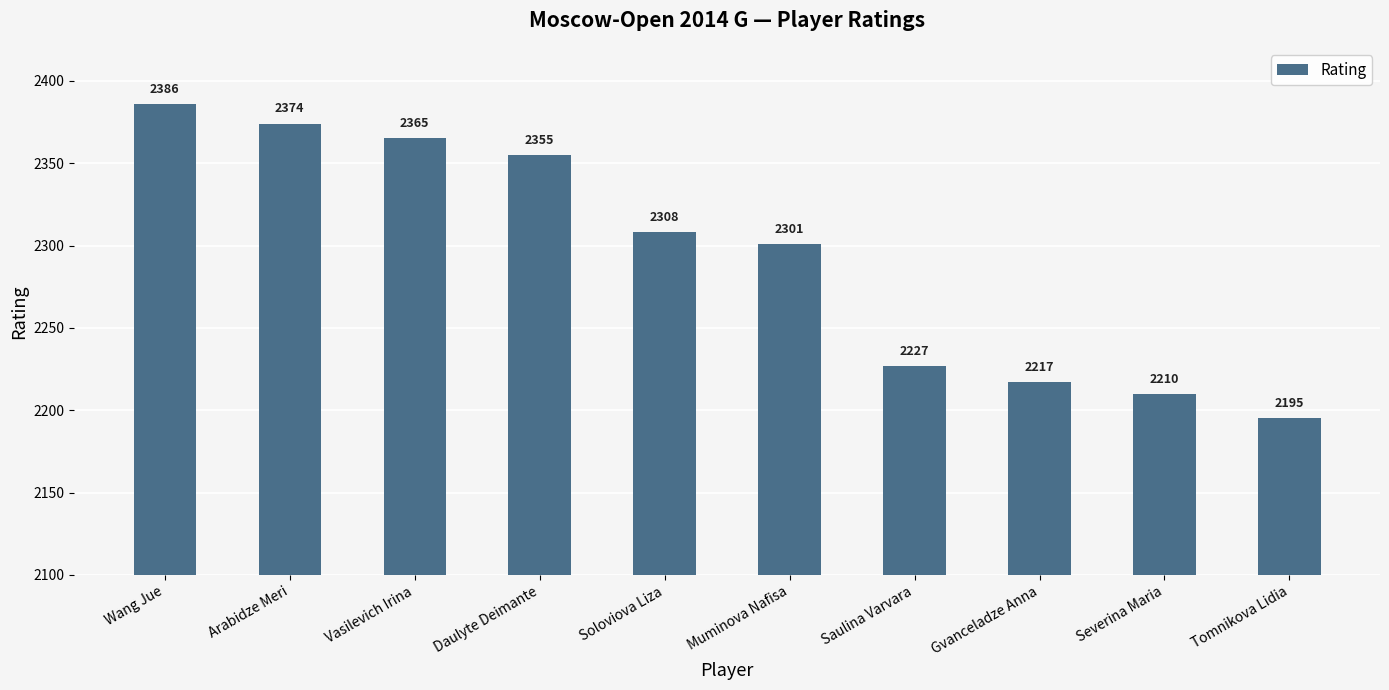

Rank the categories by value from highest to lowest.

Wang Jue, Arabidze Meri, Vasilevich Irina, Daulyte Deimante, Soloviova Liza, Muminova Nafisa, Saulina Varvara, Gvanceladze Anna, Severina Maria, Tomnikova Lidia